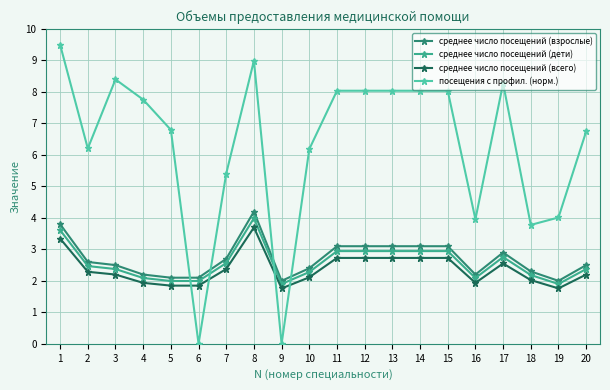

What is the lowest value of the среднее число посещений (взрослые) series?

2.0